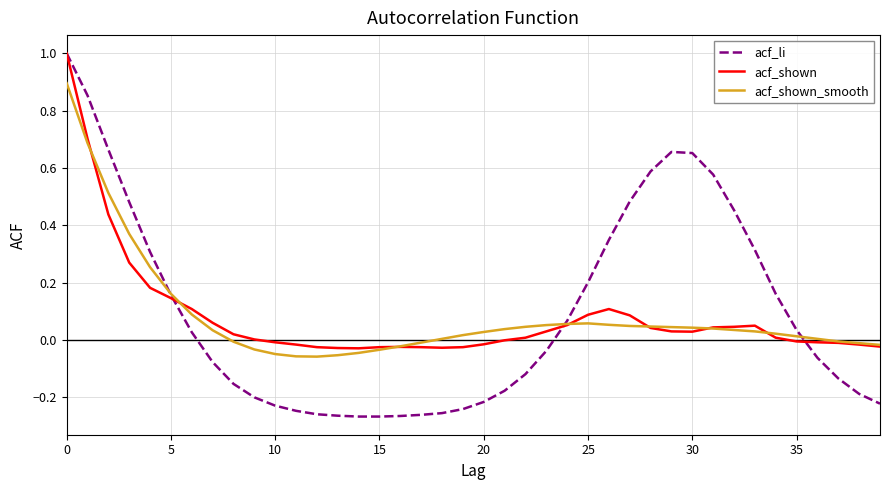

What is the maximum value for acf_shown?

1.0